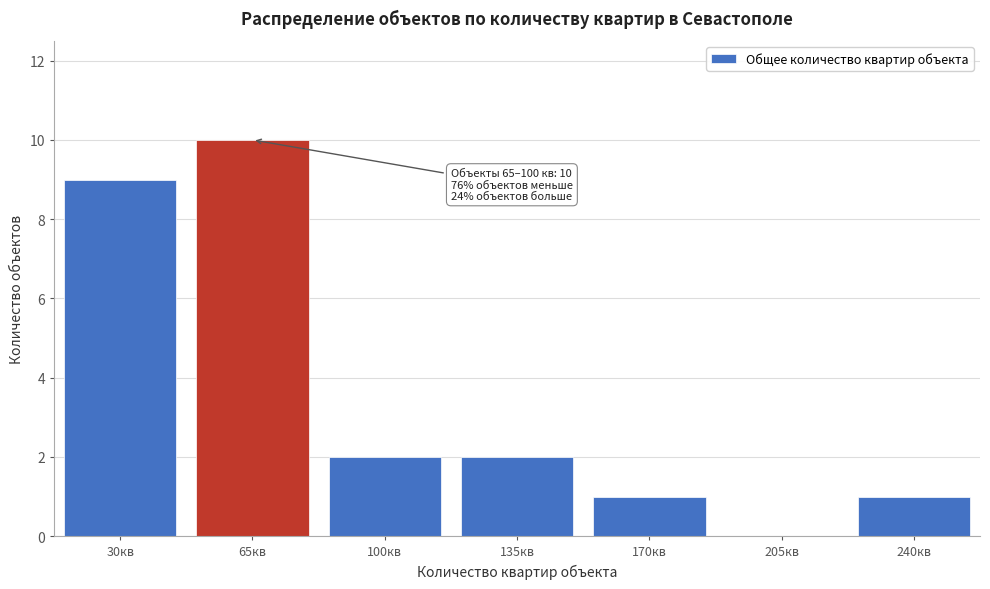

Reading left to right, transcribe all the data shown in this chart.

30кв=9	65кв=10	100кв=2	135кв=2	170кв=1	205кв=0	240кв=1